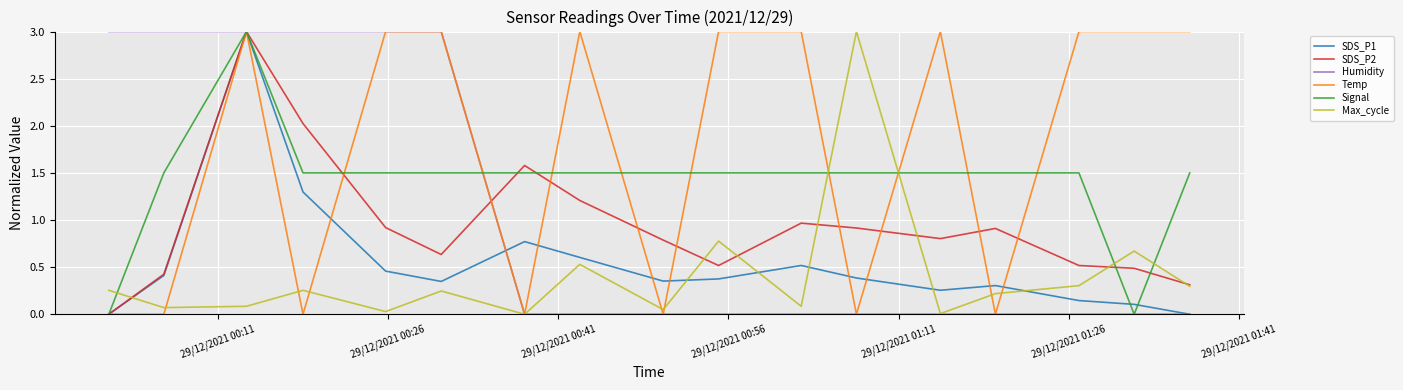

What is the maximum value shown in the chart?

3.0